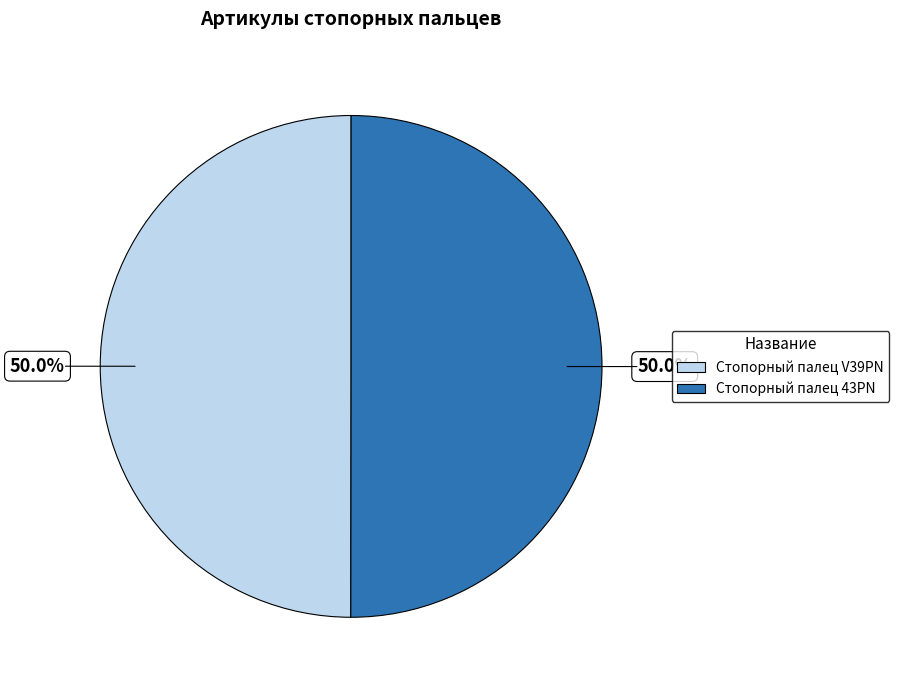

To the nearest percent, what percentage of the pie is Стопорный палец V39PN?

50%